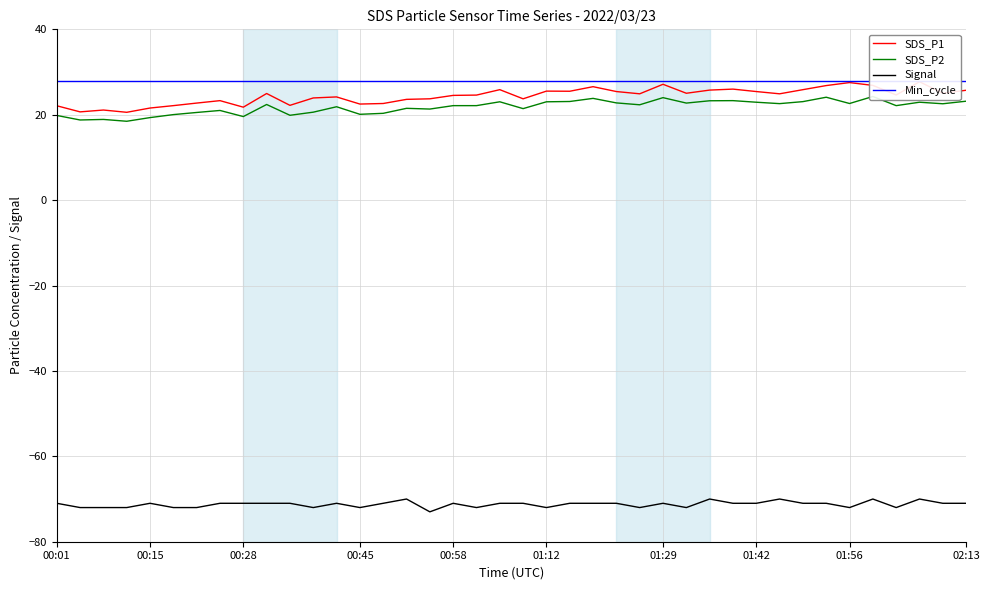

The value of SDS_P2 at 24 is 22.8. True or false?

True